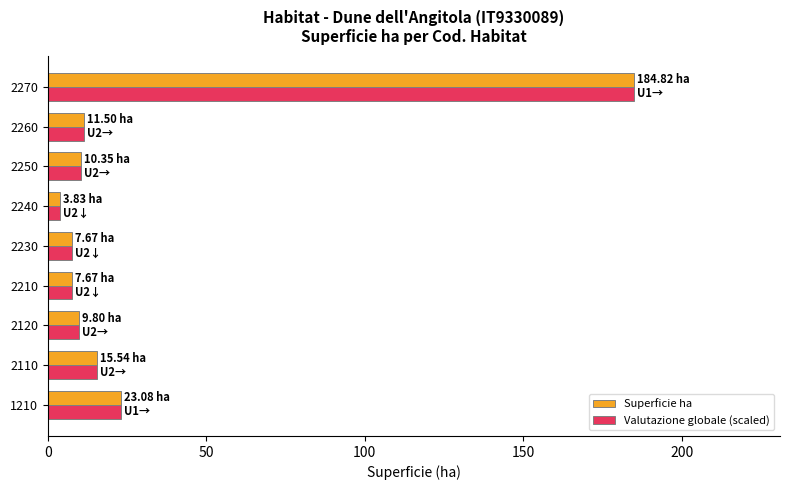

What is the total value across all series at 2260?

23.0